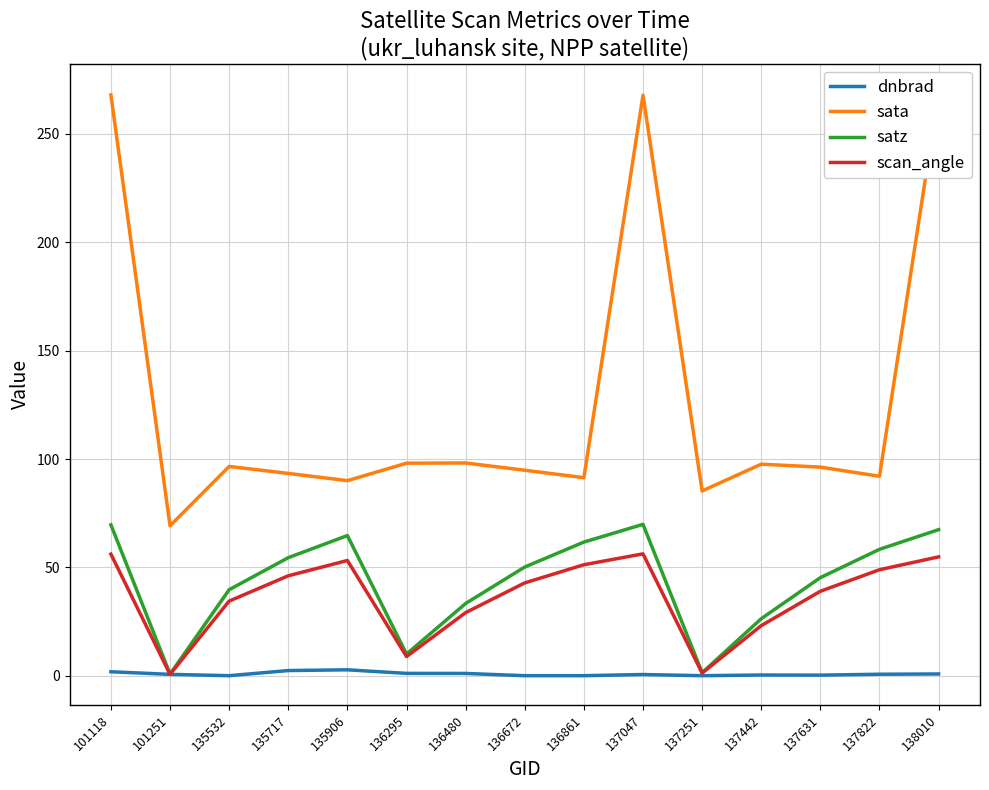

True or false: dnbrad has more than 1 interior local peaks.

True